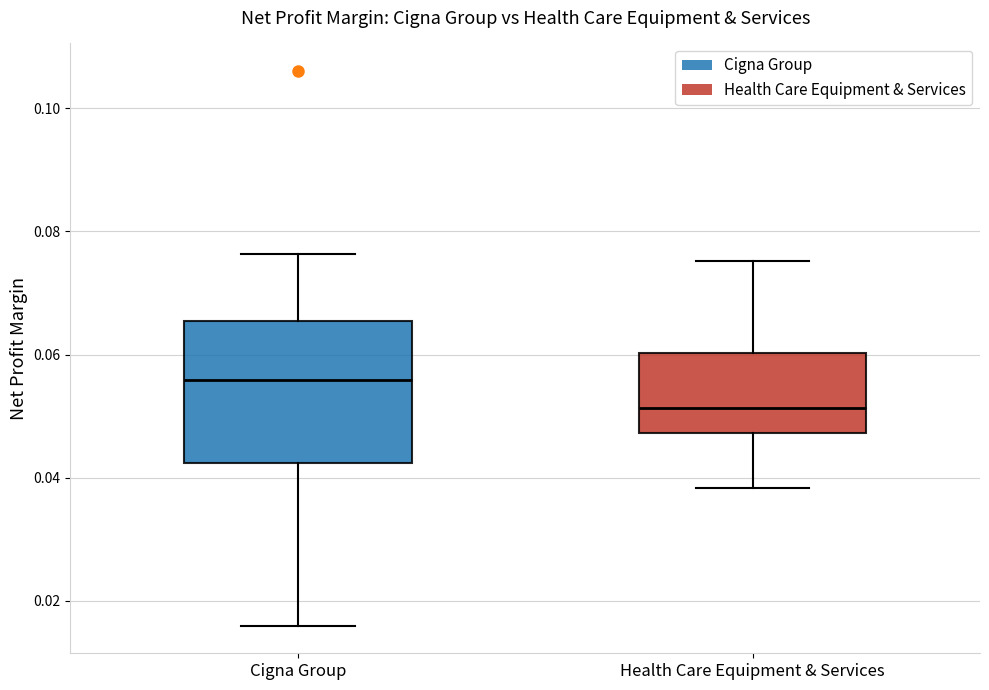

Where is the upper edge of the box for Cigna Group on the y-axis? The values are not printed on the chart, so give them approximately, as read against the axis.

0.066